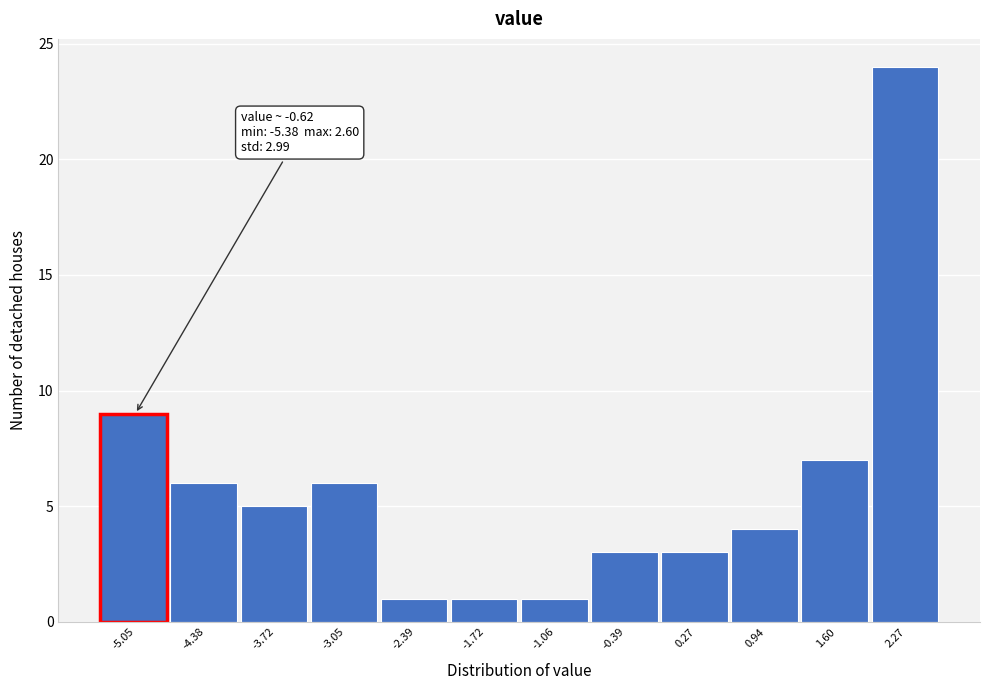

Over which range of the x-axis is the bar tallest?

1.9 to 2.6